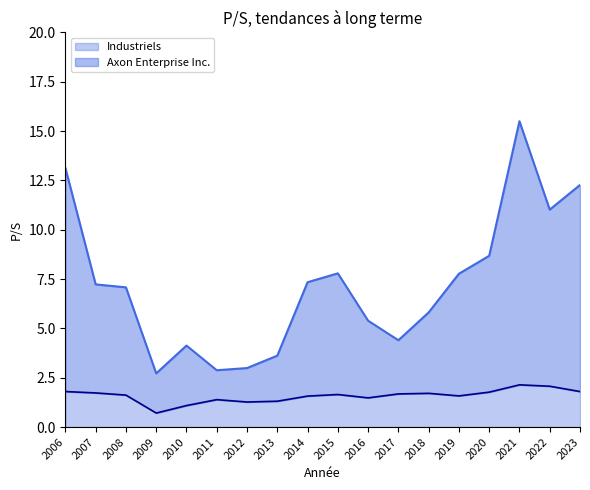

Reading right to left, extract all data points from this chart.

Axon Enterprise Inc.: 12.3	11.0	15.5	8.7	7.8	5.8	4.4	5.4	7.8	7.3	3.6	3.0	2.9	4.1	2.7	7.1	7.2	13.1
Industriels: 1.8	2.1	2.1	1.8	1.6	1.7	1.7	1.5	1.6	1.6	1.3	1.3	1.4	1.1	0.7	1.6	1.7	1.8